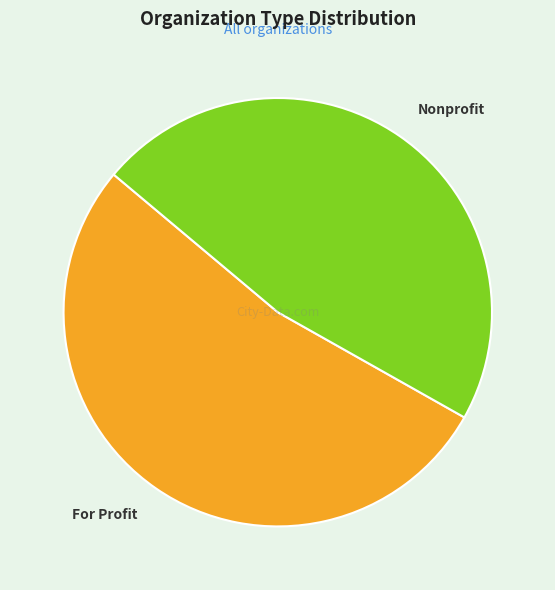

Which category has the smallest portion of the pie?

Nonprofit